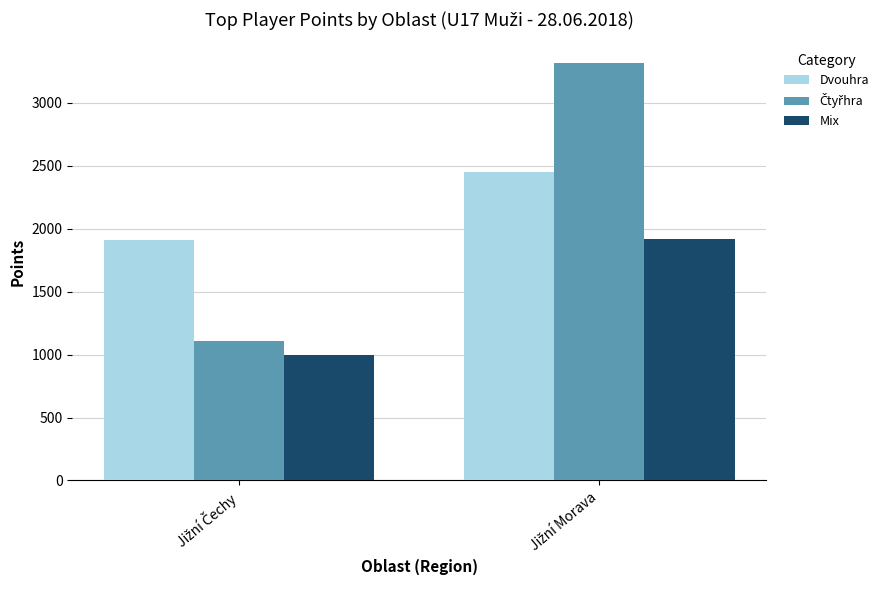

How many bars are there in total?

6